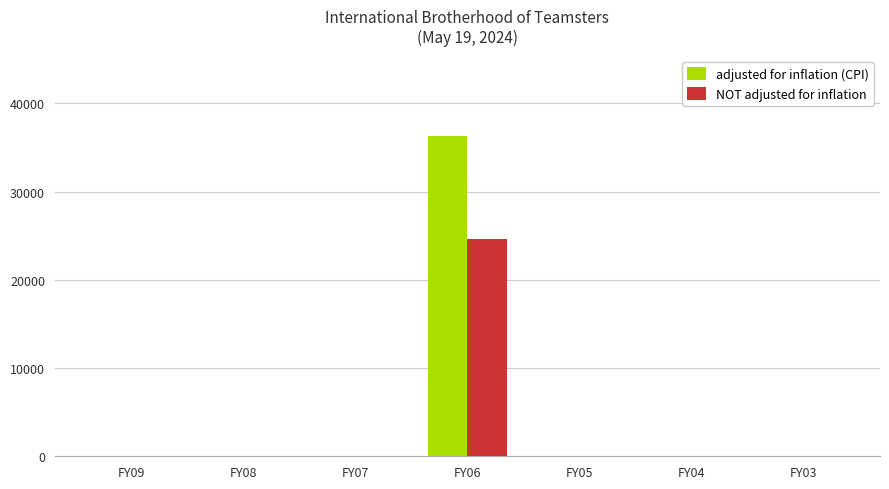

How many data points does each series have?

7